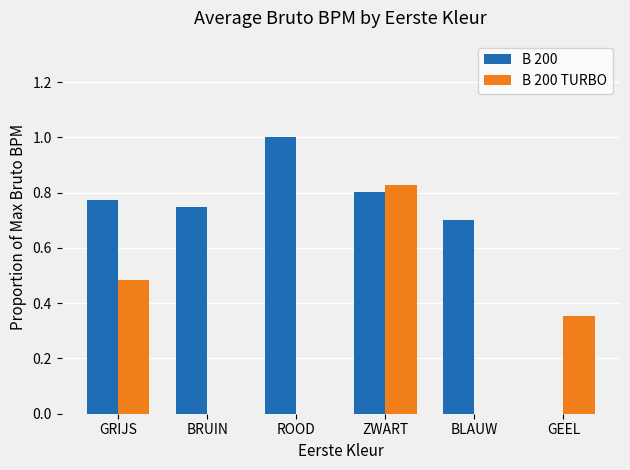

Which series changed the most between GRIJS and GEEL?

B 200